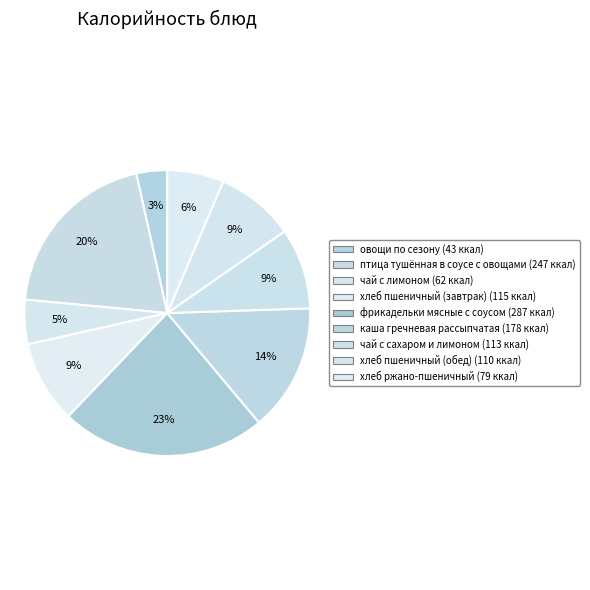

How many segments does this pie chart have?

9